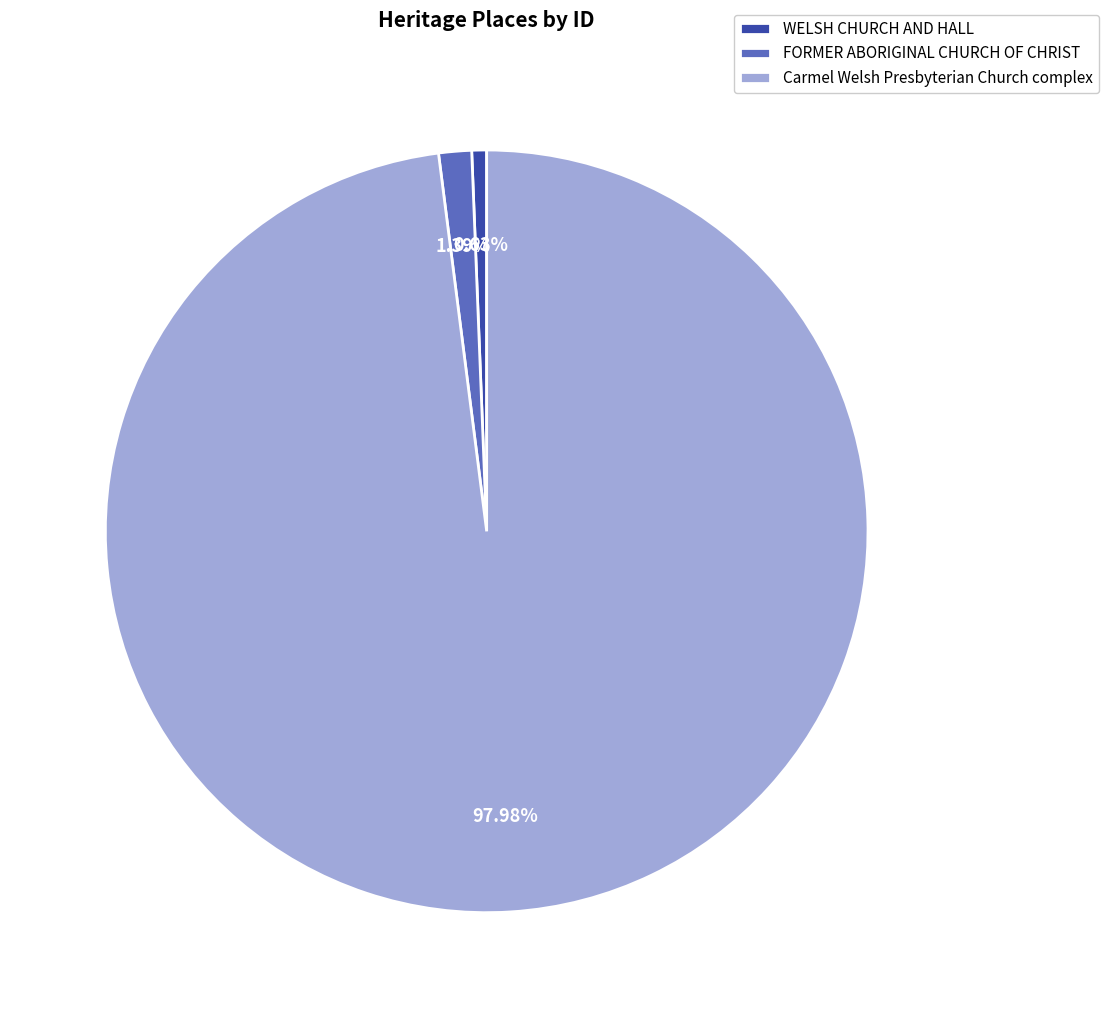

What percentage do FORMER ABORIGINAL CHURCH OF CHRIST and Carmel Welsh Presbyterian Church complex together represent?

99.4%